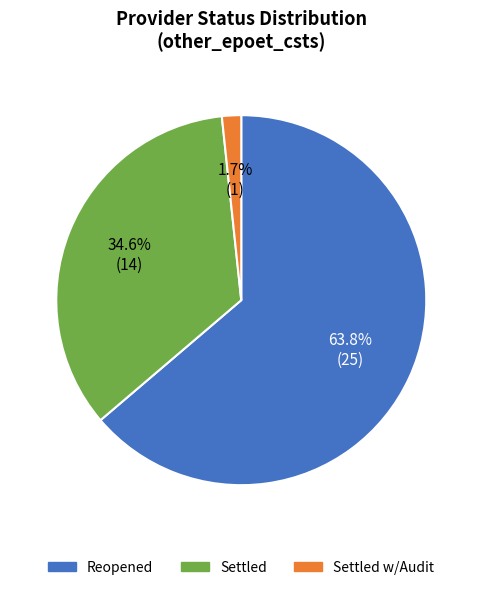

Between Settled w/Audit and Reopened, which is larger?

Reopened